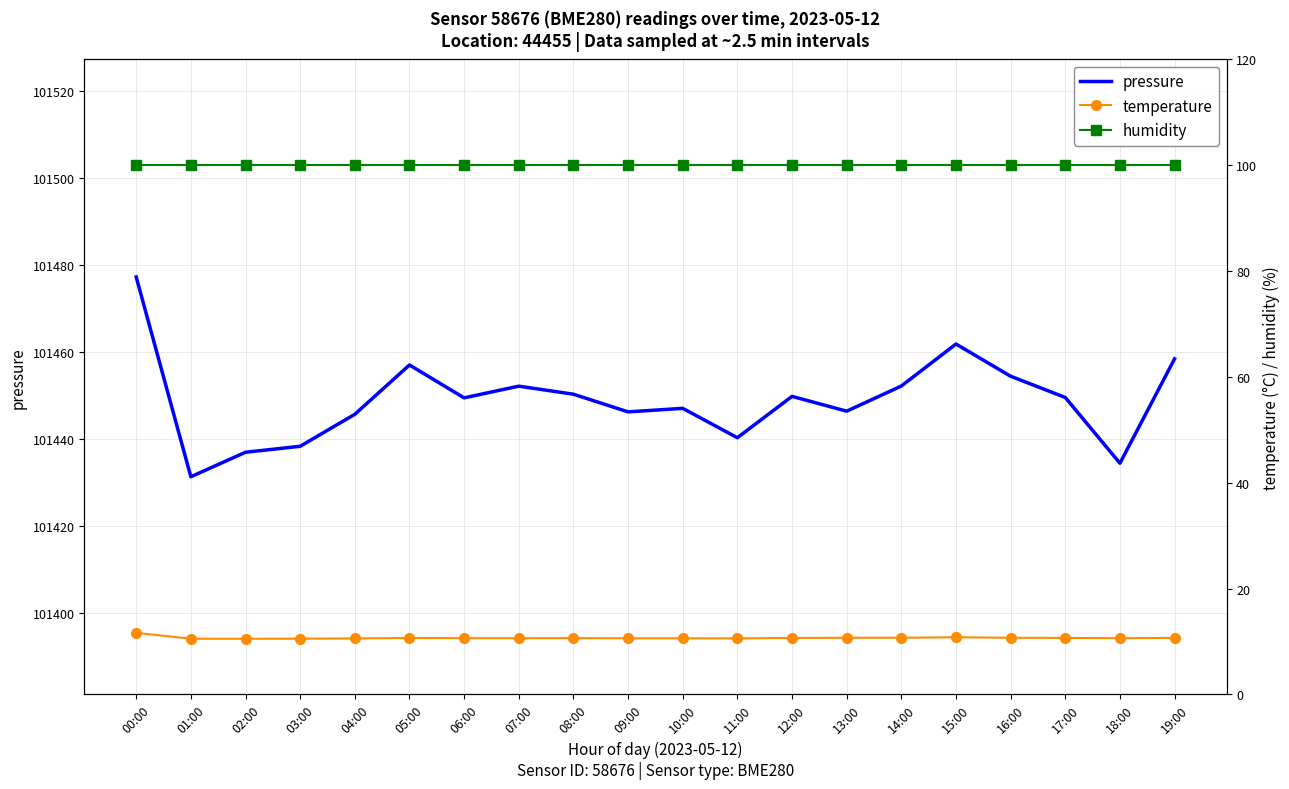

True or false: temperature and humidity cross at least once.

False